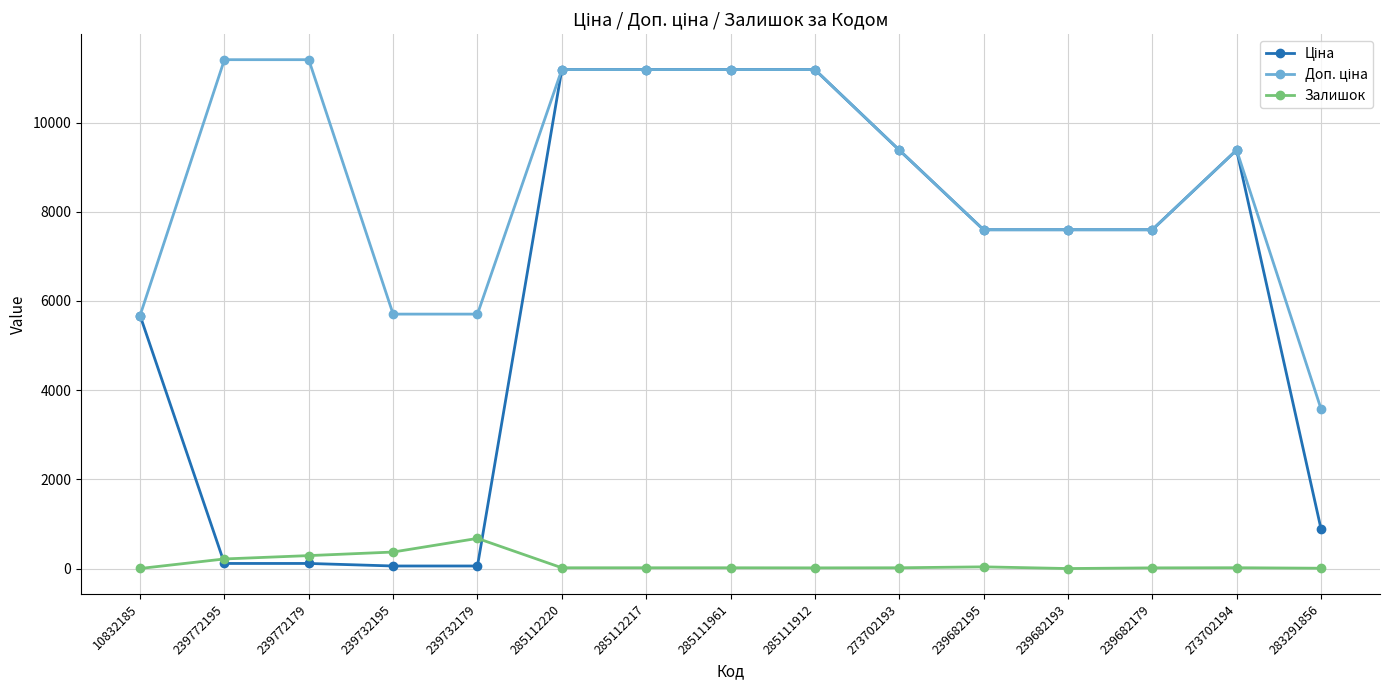

The value of Залишок at 239682193 is 0.0. True or false?

True